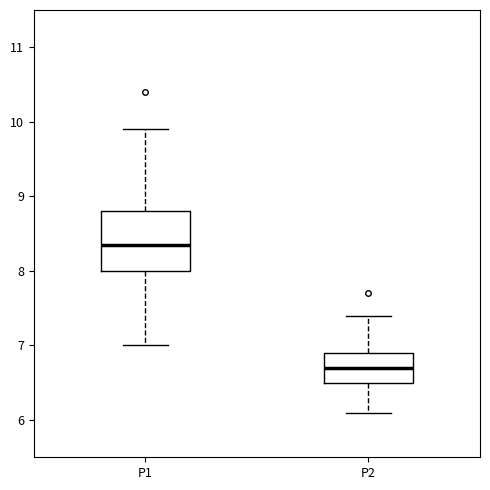

Which box has the lowest median line?

P2